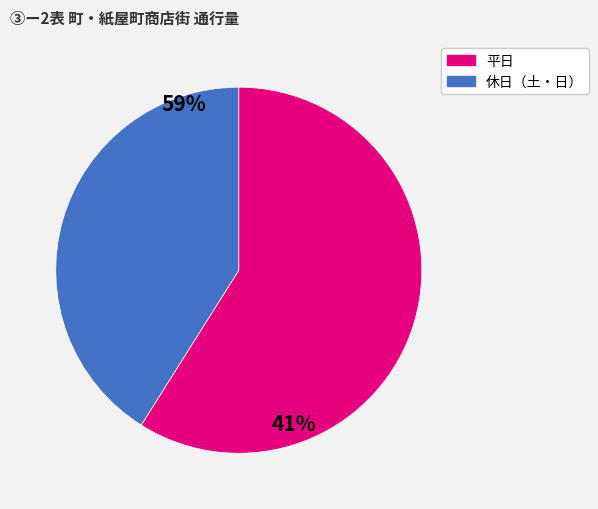

Is there any slice that represents more than half of the pie?

Yes